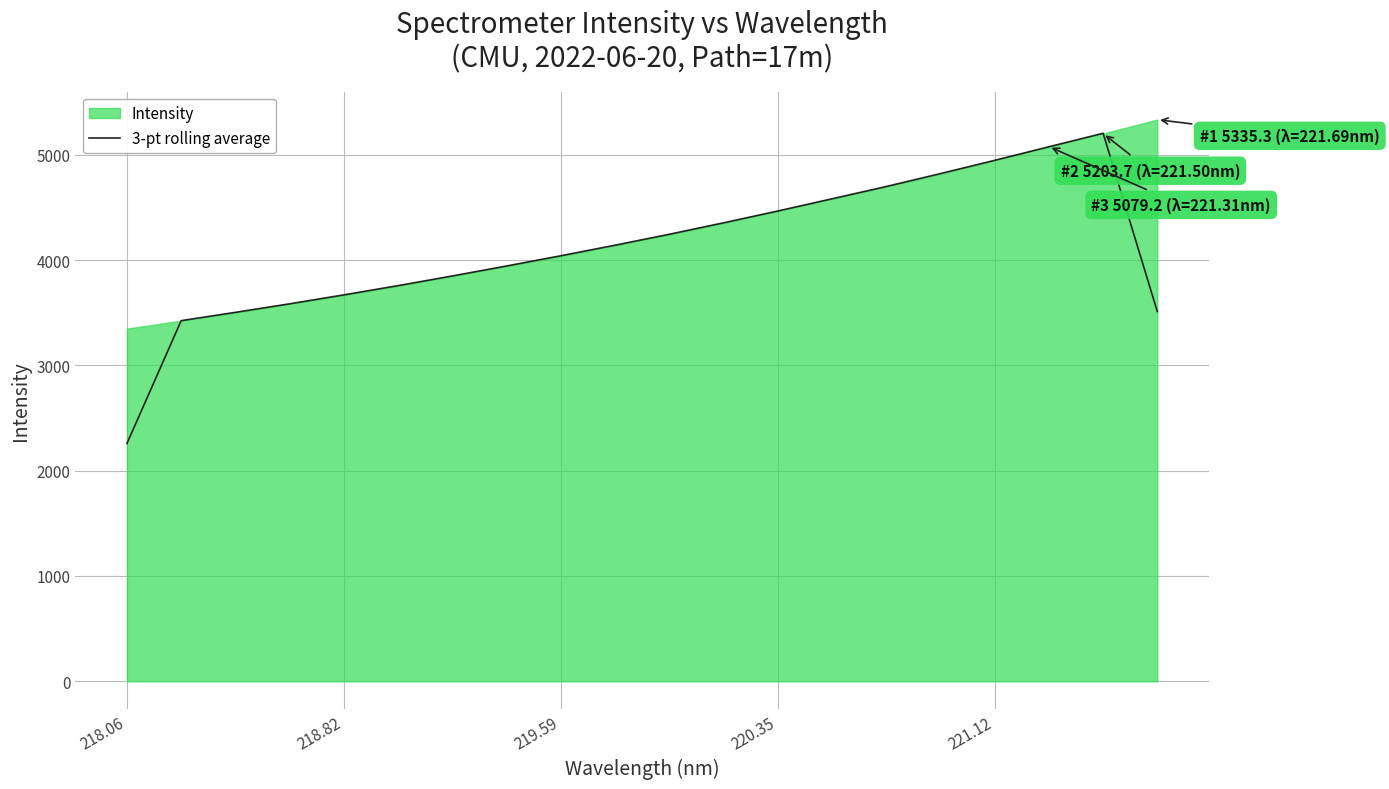

The 3-pt rolling average series shows 2258.7 at 218.06. True or false?

True